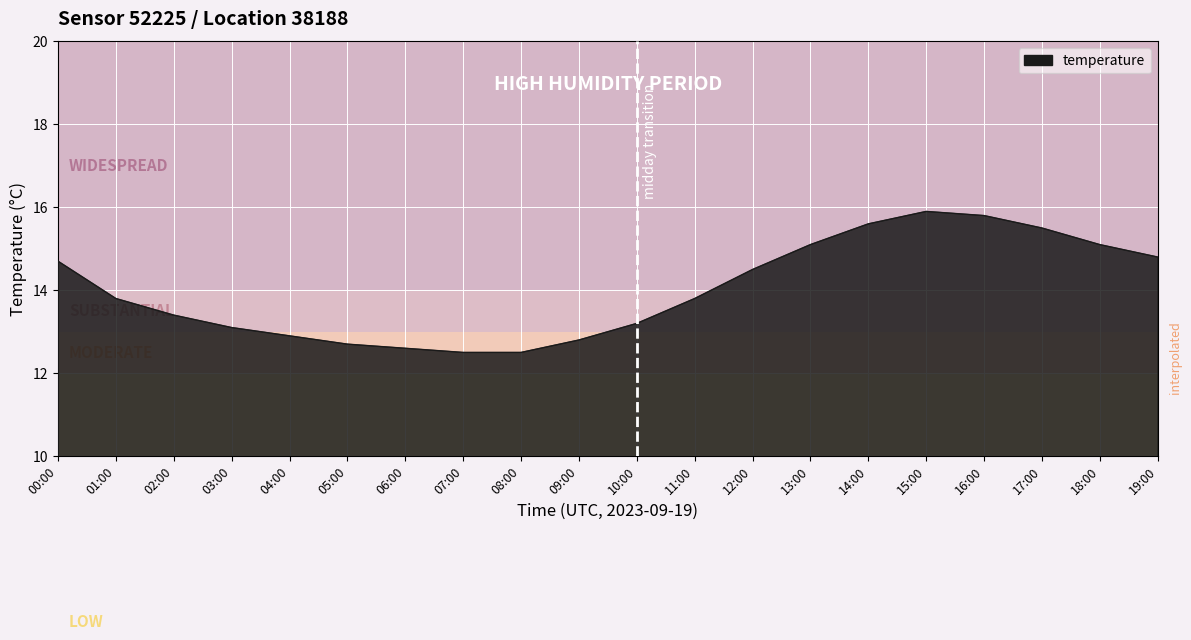

What is the change in value from 12:00 to 18:00?

+0.6